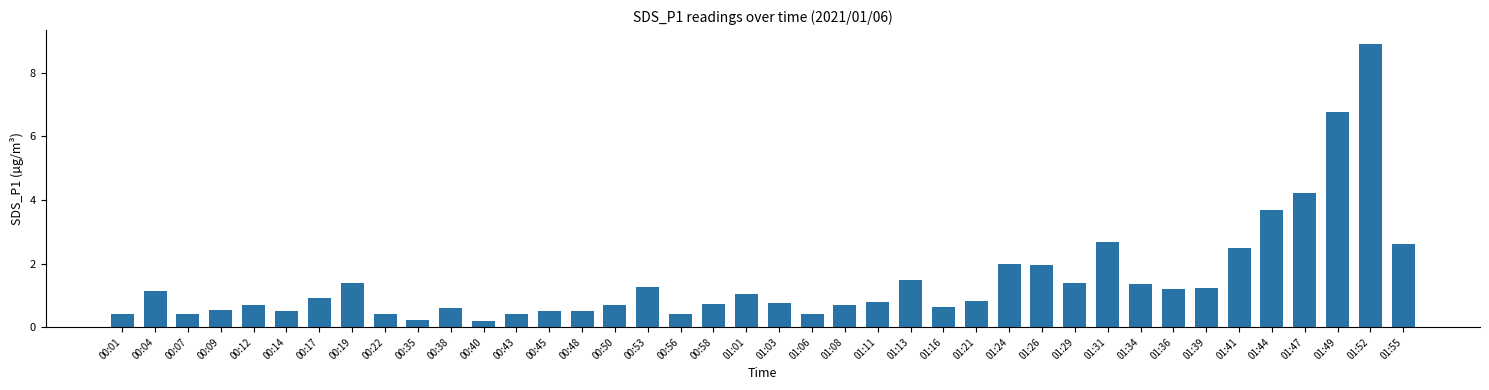

What position from the left is 01:26?

29